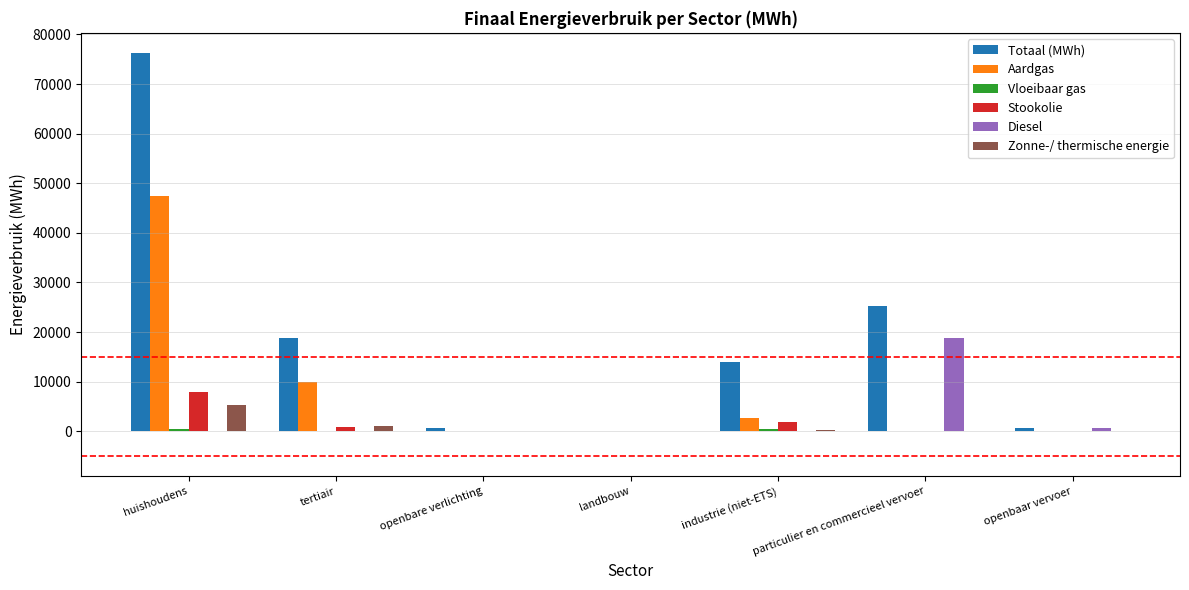

At which label does Aardgas first exceed 54?

huishoudens